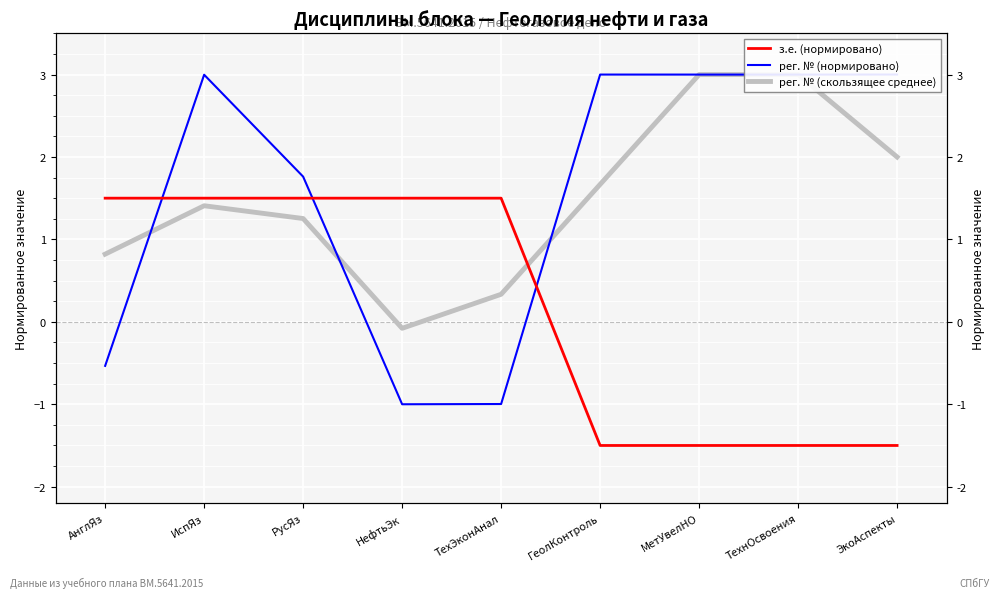

What is the label of the 5th point from the right?

ТехЭконАнал